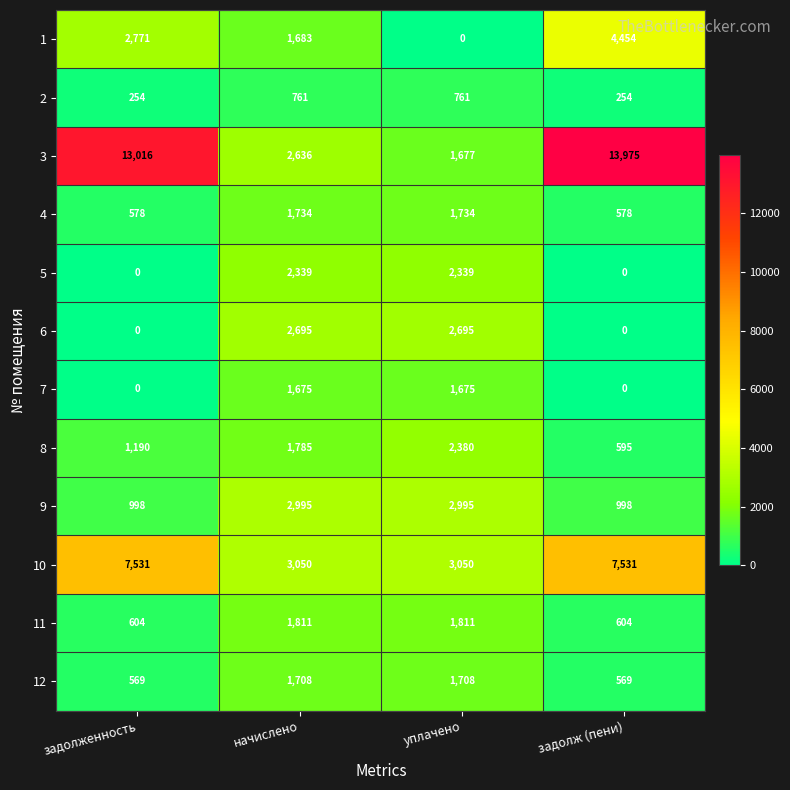

What is the spread (max minus min) of values at задолж (пени)?

13975